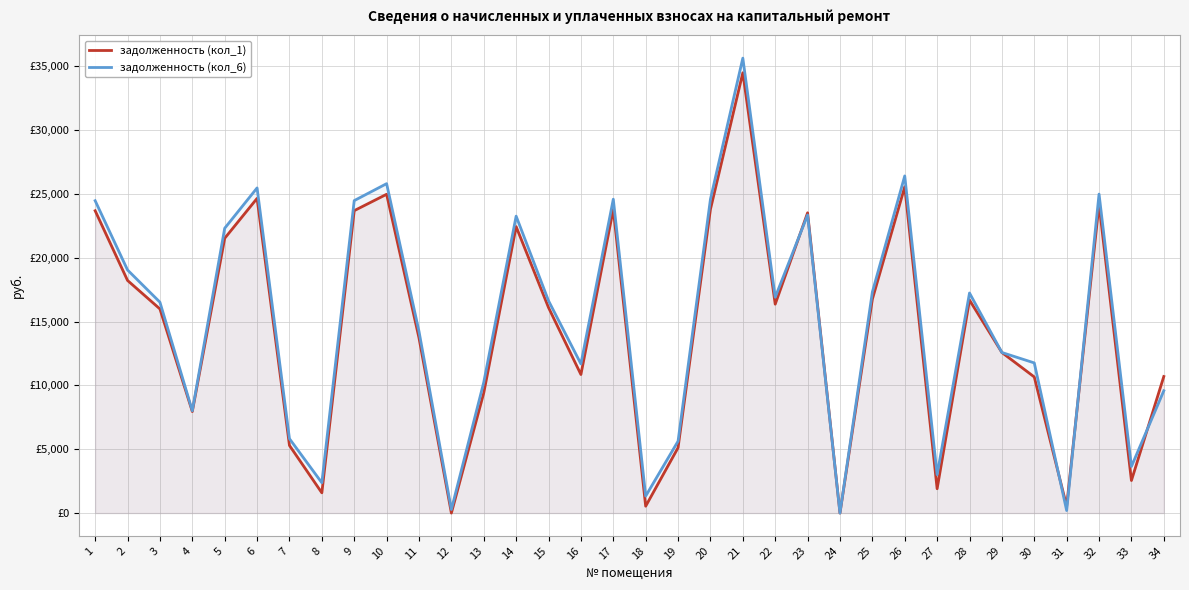

True or false: задолженность (кол_1) has more than 0 points higher than both neighbors.

True